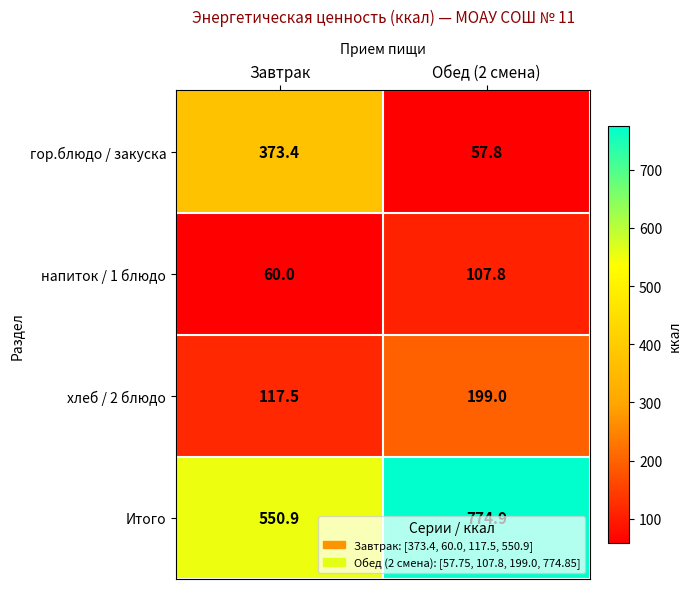

What is the approximate value of напиток / 1 блюдо at Обед (2 смена)?

107.8